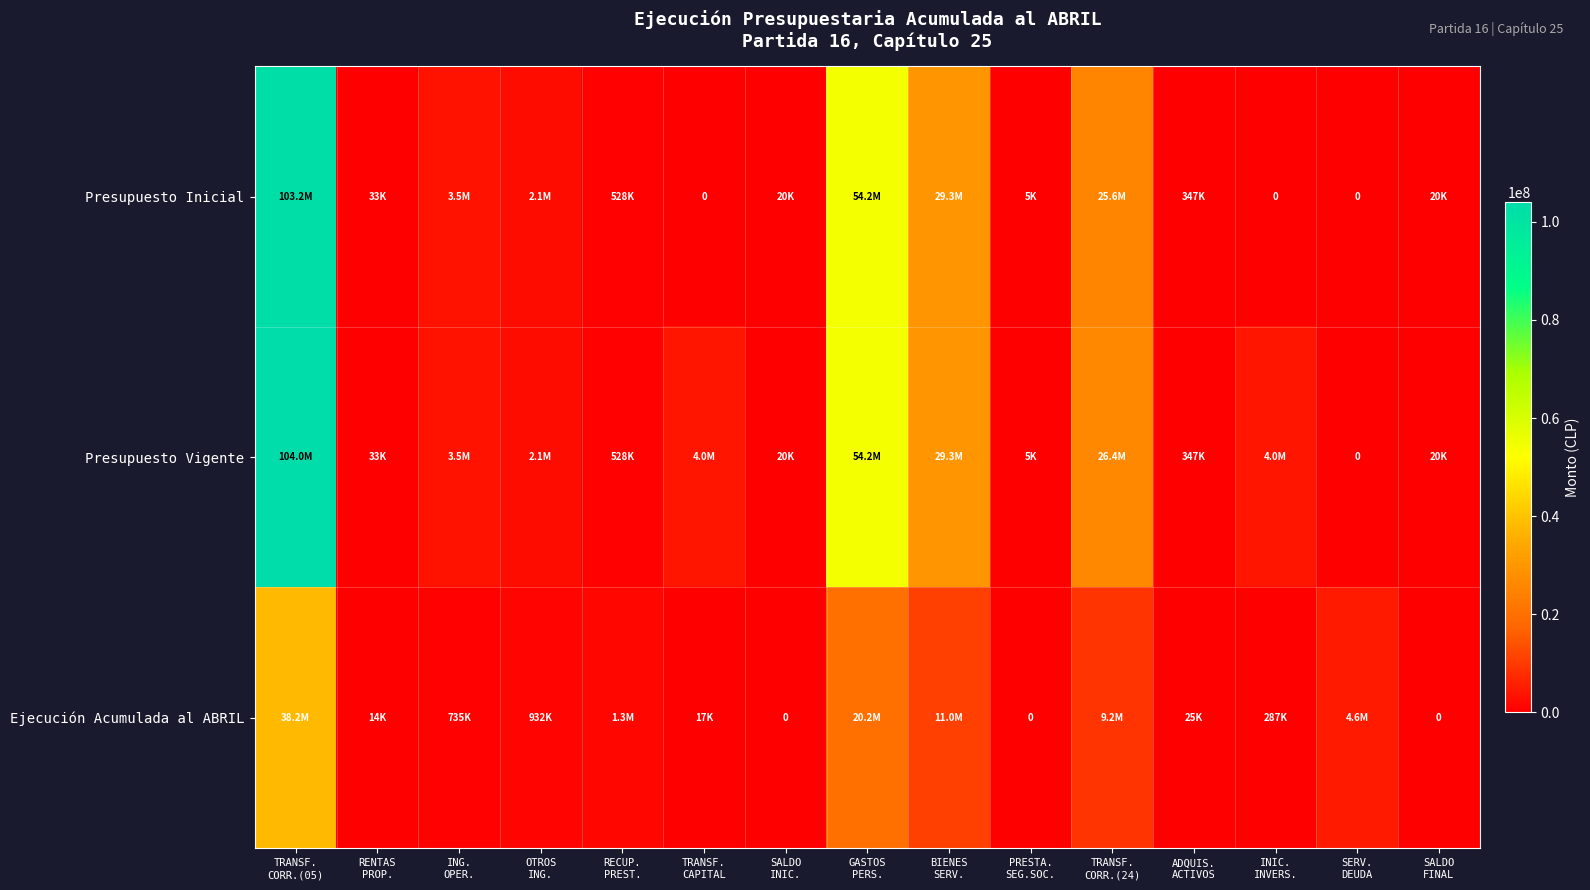

Which series has the largest range (max minus min)?

Presupuesto Vigente